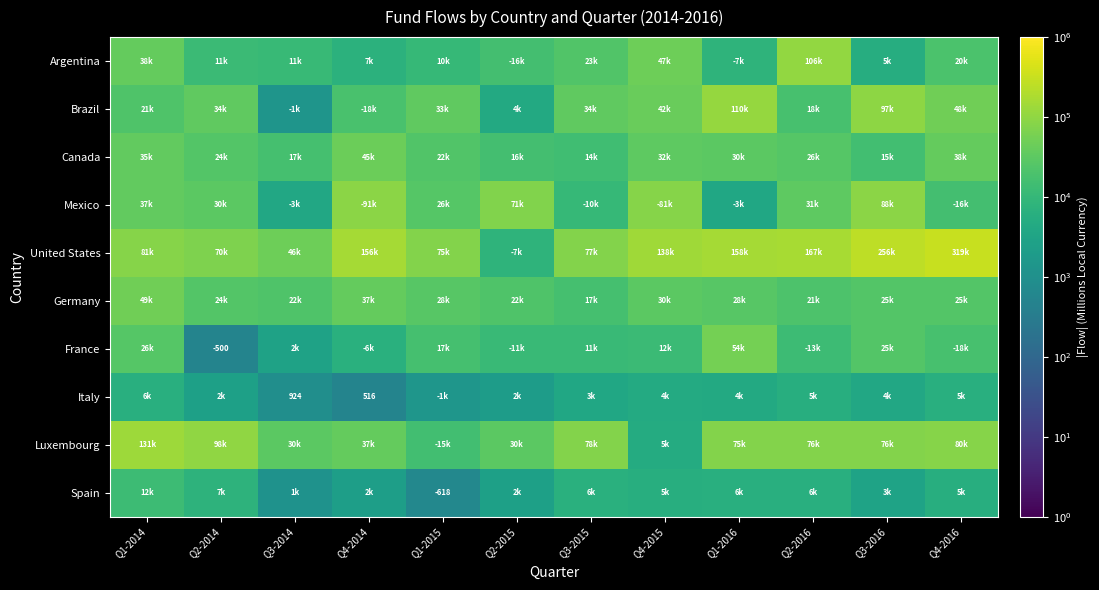

Where is Luxembourg nearest to the value 68203?

Q1-2016